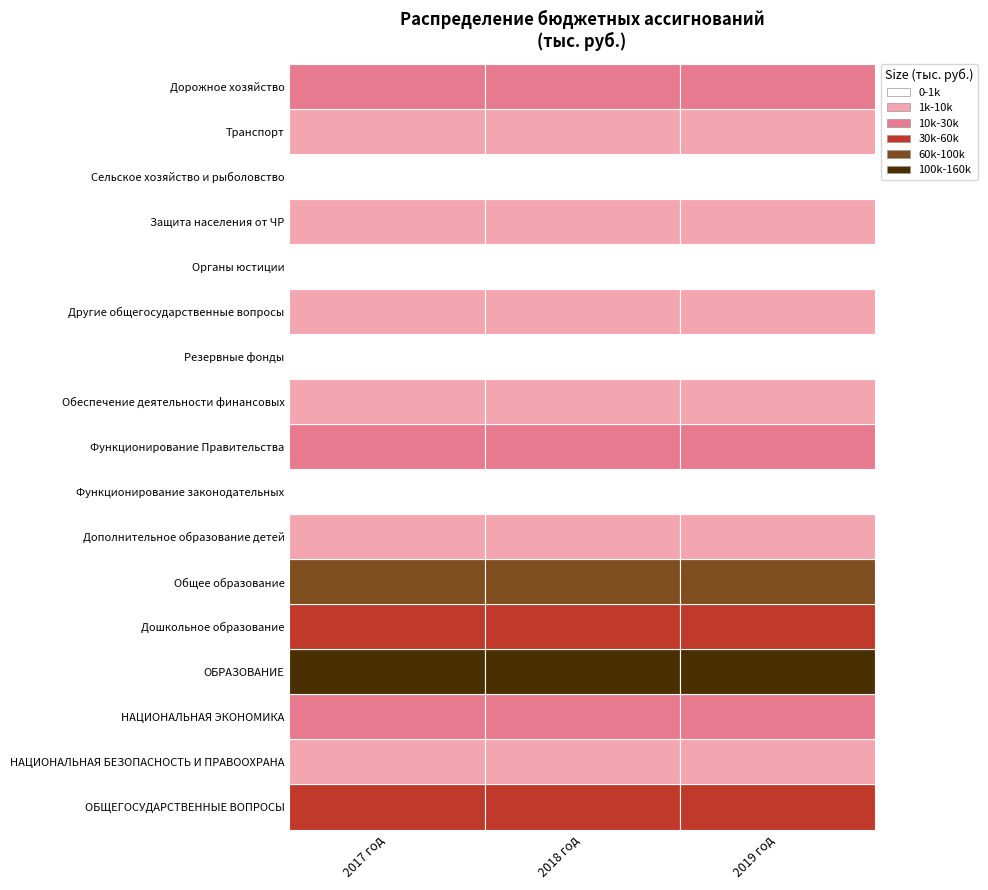

Reading left to right, list all the values displayed in this chart.

ОБЩЕГОСУДАРСТВЕННЫЕ ВОПРОСЫ: 2017 год=35393.9	2018 год=33546.7	2019 год=33144.5
НАЦИОНАЛЬНАЯ БЕЗОПАСНОСТЬ И ПРАВООХРАНА: 2017 год=1815.6	2018 год=1610.5	2019 год=1610.4
НАЦИОНАЛЬНАЯ ЭКОНОМИКА: 2017 год=27841.2	2018 год=24770.4	2019 год=25024.5
ОБРАЗОВАНИЕ: 2017 год=146420.4	2018 год=145570.4	2019 год=145363.6
Дошкольное образование: 2017 год=48533.6	2018 год=48380.6	2019 год=48380.6
Общее образование: 2017 год=85659.1	2018 год=85293.2	2019 год=85293.2
Дополнительное образование детей: 2017 год=9898.9	2018 год=9798.9	2019 год=9473.2
Функционирование законодательных: 2017 год=612.0	2018 год=572.0	2019 год=572.0
Функционирование Правительства: 2017 год=24298.6	2018 год=23498.6	2019 год=23298.6
Обеспечение деятельности финансовых: 2017 год=5900.1	2018 год=5200.1	2019 год=4997.9
Резервные фонды: 2017 год=50.0	2018 год=50.0	2019 год=50.0
Другие общегосударственные вопросы: 2017 год=4533.2	2018 год=4226.0	2019 год=4226.0
Органы юстиции: 2017 год=451.3	2018 год=451.2	2019 год=451.1
Защита населения от ЧР: 2017 год=1223.3	2018 год=1123.3	2019 год=1123.3
Сельское хозяйство и рыболовство: 2017 год=79.6	2018 год=79.6	2019 год=79.6
Транспорт: 2017 год=2689.7	2018 год=2279.2	2019 год=2079.2
Дорожное хозяйство: 2017 год=24889.9	2018 год=22229.6	2019 год=22683.7